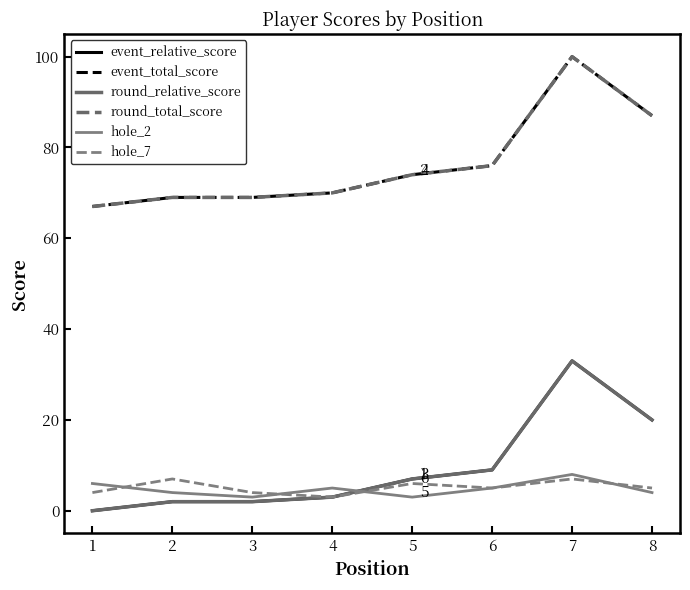

Does the chart display data point markers on the line(s)?

No